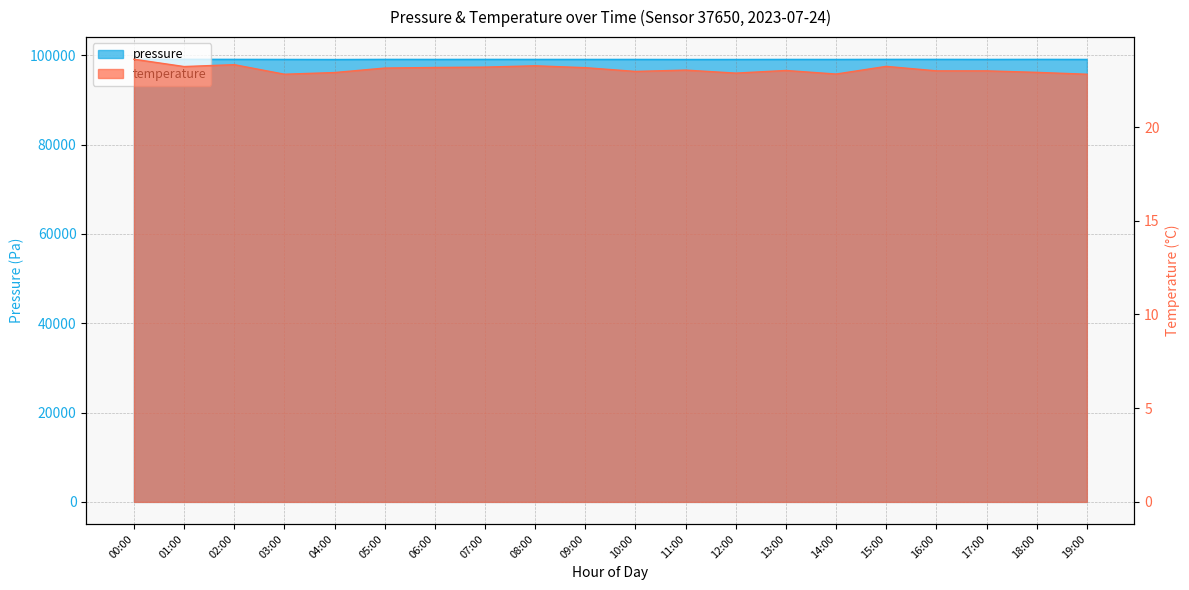

At which label is pressure closest to 99091?

07:00